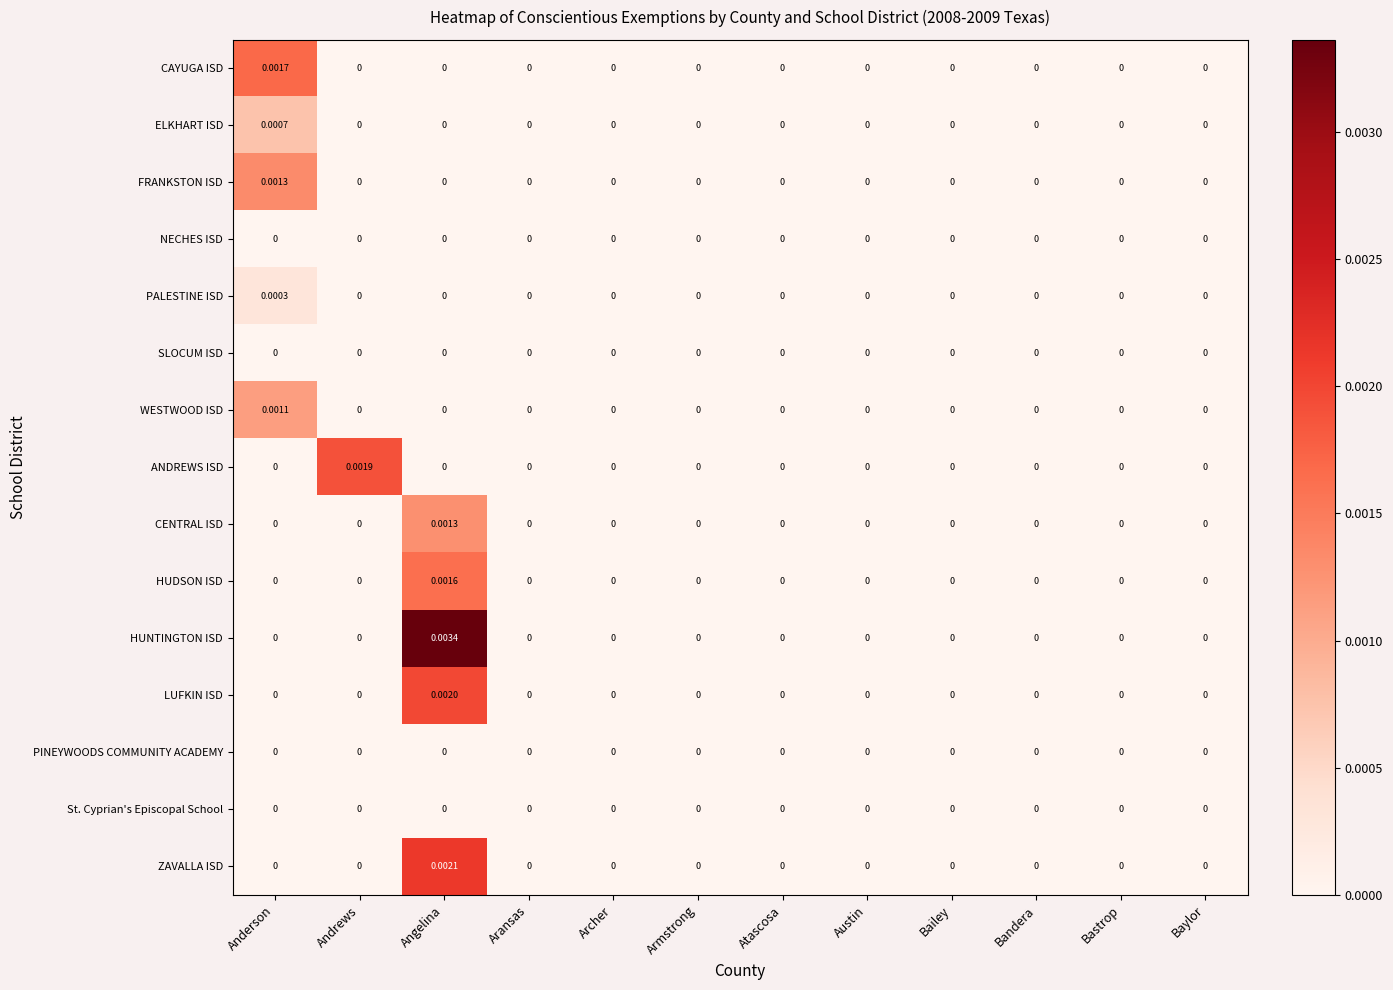

At which category is the sum across all series the highest?

Angelina